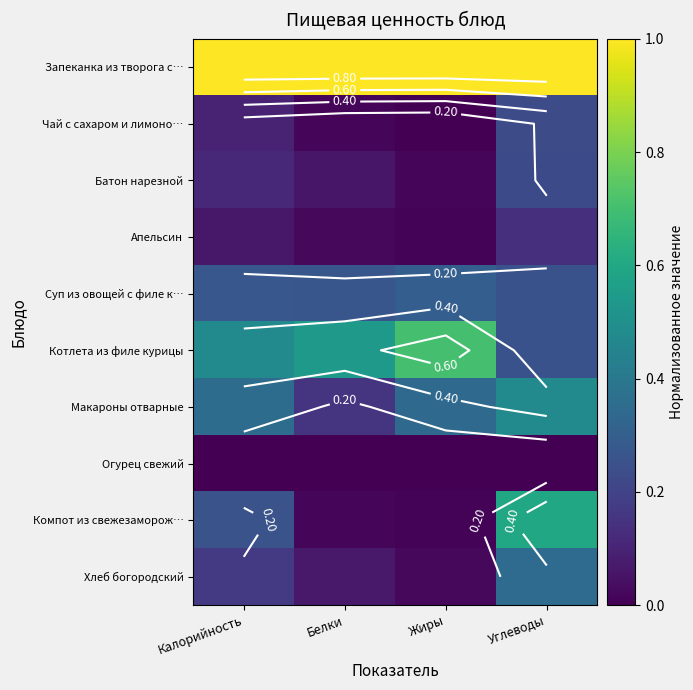

Which has a higher value, Углеводы or Белки?

Углеводы